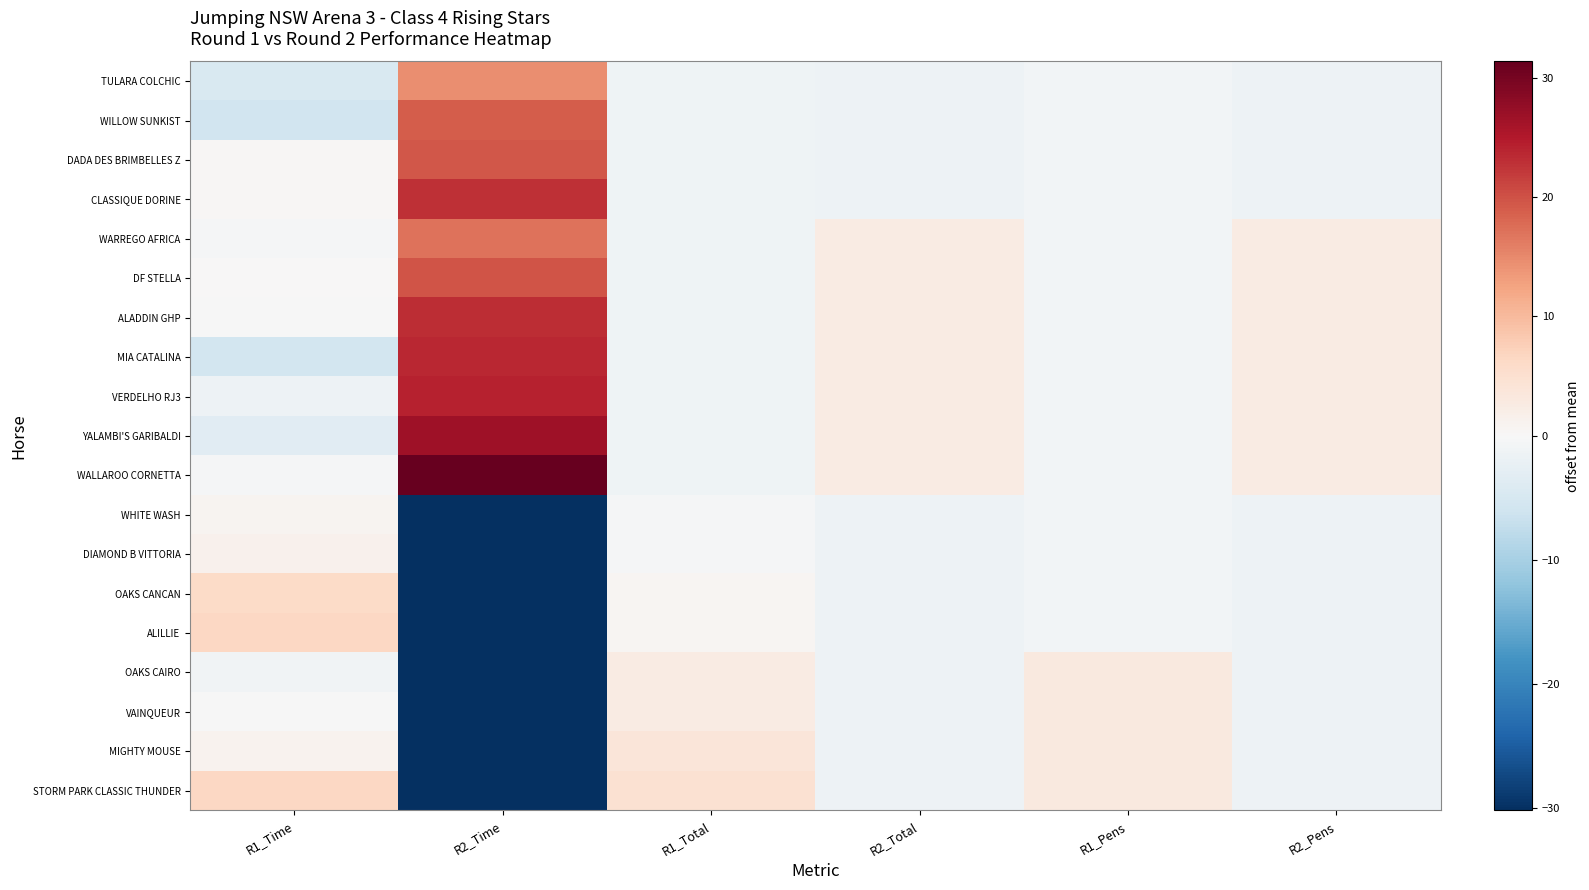

Reading right to left, extract all data points from this chart.

TULARA COLCHIC: R2_Pens=-1.5	R1_Pens=-0.8	R2_Total=-1.5	R1_Total=-1.3	R2_Time=14.6	R1_Time=-4.6
WILLOW SUNKIST: R2_Pens=-1.5	R1_Pens=-0.8	R2_Total=-1.5	R1_Total=-1.3	R2_Time=19.0	R1_Time=-5.9
DADA DES BRIMBELLES Z: R2_Pens=-1.5	R1_Pens=-0.8	R2_Total=-1.5	R1_Total=-1.3	R2_Time=19.6	R1_Time=0.5
CLASSIQUE DORINE: R2_Pens=-1.5	R1_Pens=-0.8	R2_Total=-1.5	R1_Total=-1.3	R2_Time=23.0	R1_Time=0.4
WARREGO AFRICA: R2_Pens=2.5	R1_Pens=-0.8	R2_Total=2.5	R1_Total=-1.3	R2_Time=17.0	R1_Time=-0.5
DF STELLA: R2_Pens=2.5	R1_Pens=-0.8	R2_Total=2.5	R1_Total=-1.3	R2_Time=19.8	R1_Time=0.1
ALADDIN GHP: R2_Pens=2.5	R1_Pens=-0.8	R2_Total=2.5	R1_Total=-1.3	R2_Time=23.2	R1_Time=-0.1
MIA CATALINA: R2_Pens=2.5	R1_Pens=-0.8	R2_Total=2.5	R1_Total=-1.3	R2_Time=23.5	R1_Time=-5.6
VERDELHO RJ3: R2_Pens=2.5	R1_Pens=-0.8	R2_Total=2.5	R1_Total=-1.3	R2_Time=24.2	R1_Time=-1.4
YALAMBI'S GARIBALDI: R2_Pens=2.5	R1_Pens=-0.8	R2_Total=2.5	R1_Total=-1.3	R2_Time=26.6	R1_Time=-3.4
WALLAROO CORNETTA: R2_Pens=2.5	R1_Pens=-0.8	R2_Total=2.5	R1_Total=-1.3	R2_Time=31.3	R1_Time=-0.3
WHITE WASH: R2_Pens=-1.5	R1_Pens=-0.8	R2_Total=-1.5	R1_Total=-0.3	R2_Time=-30.2	R1_Time=0.8
DIAMOND B VITTORIA: R2_Pens=-1.5	R1_Pens=-0.8	R2_Total=-1.5	R1_Total=-0.3	R2_Time=-30.2	R1_Time=1.3
OAKS CANCAN: R2_Pens=-1.5	R1_Pens=-0.8	R2_Total=-1.5	R1_Total=0.7	R2_Time=-30.2	R1_Time=5.9
ALILLIE: R2_Pens=-1.5	R1_Pens=-0.8	R2_Total=-1.5	R1_Total=0.7	R2_Time=-30.2	R1_Time=6.4
OAKS CAIRO: R2_Pens=-1.5	R1_Pens=3.2	R2_Total=-1.5	R1_Total=2.7	R2_Time=-30.2	R1_Time=-1.1
VAINQUEUR: R2_Pens=-1.5	R1_Pens=3.2	R2_Total=-1.5	R1_Total=2.7	R2_Time=-30.2	R1_Time=-0.2
MIGHTY MOUSE: R2_Pens=-1.5	R1_Pens=3.2	R2_Total=-1.5	R1_Total=3.7	R2_Time=-30.2	R1_Time=1.2
STORM PARK CLASSIC THUNDER: R2_Pens=-1.5	R1_Pens=3.2	R2_Total=-1.5	R1_Total=4.7	R2_Time=-30.2	R1_Time=6.5